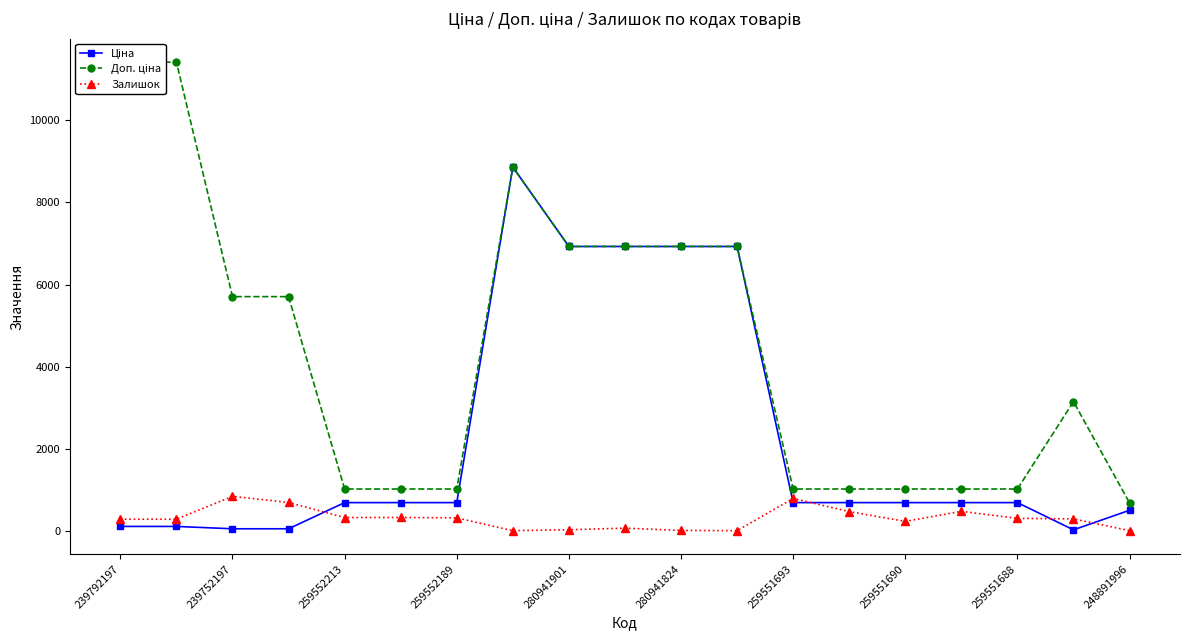

Is it true that Залишок equals 322.0 at 259552189?

True